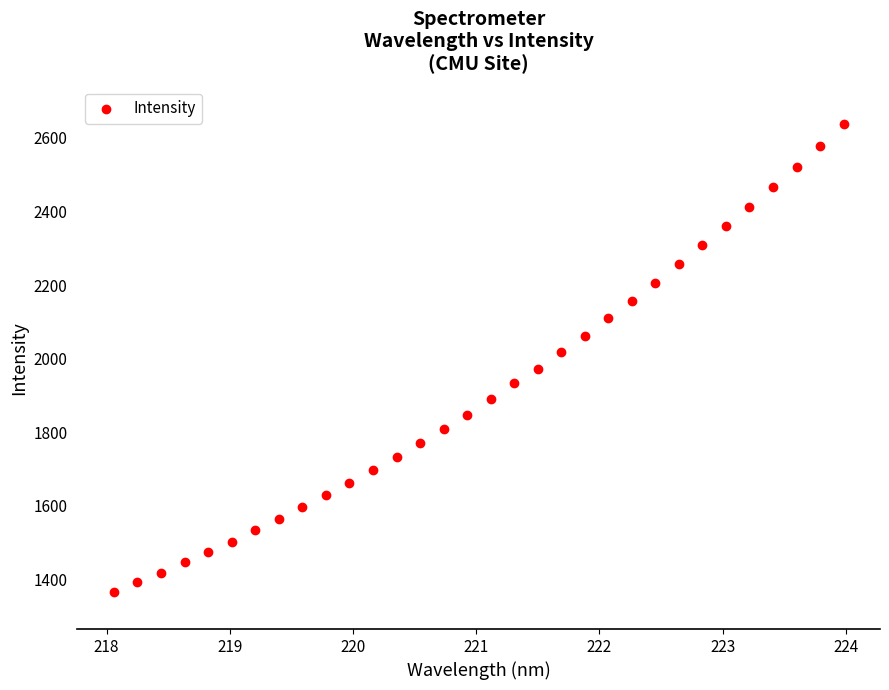

What is the range of Y values (max minus min)?

1270.4